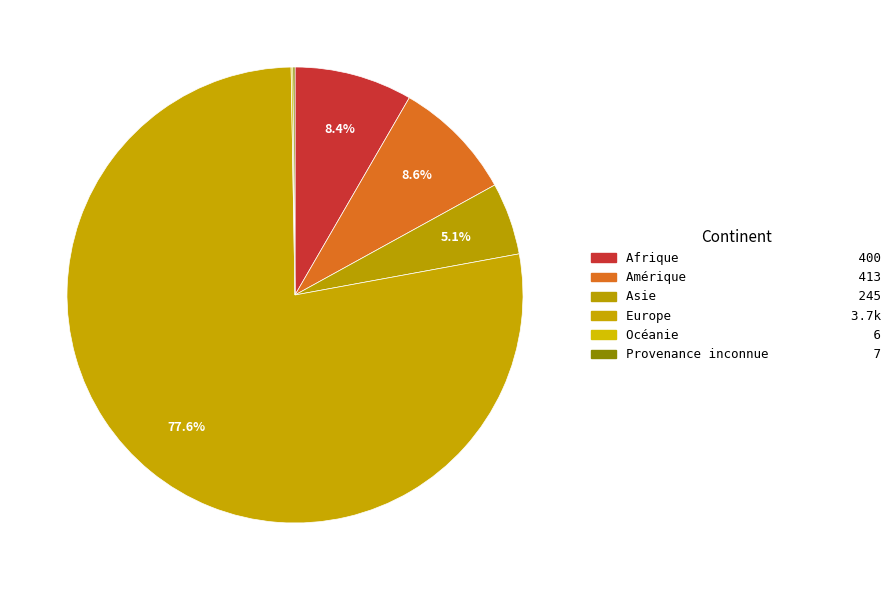

Do Asie and Europe together represent more than half of the pie?

Yes